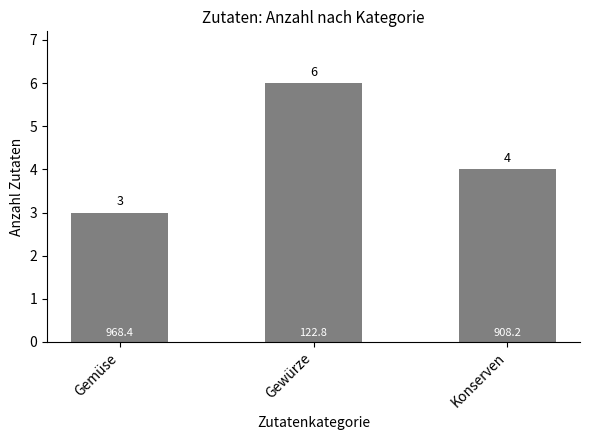

What is the change in value from Gewürze to Konserven?

-2